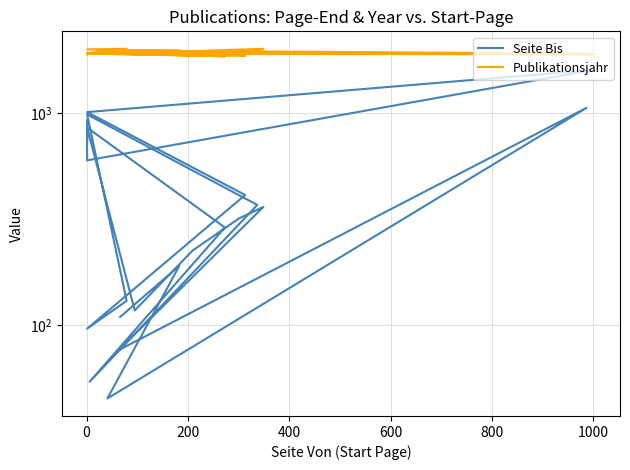

How many interior local peaks does the Publikationsjahr series have?

7